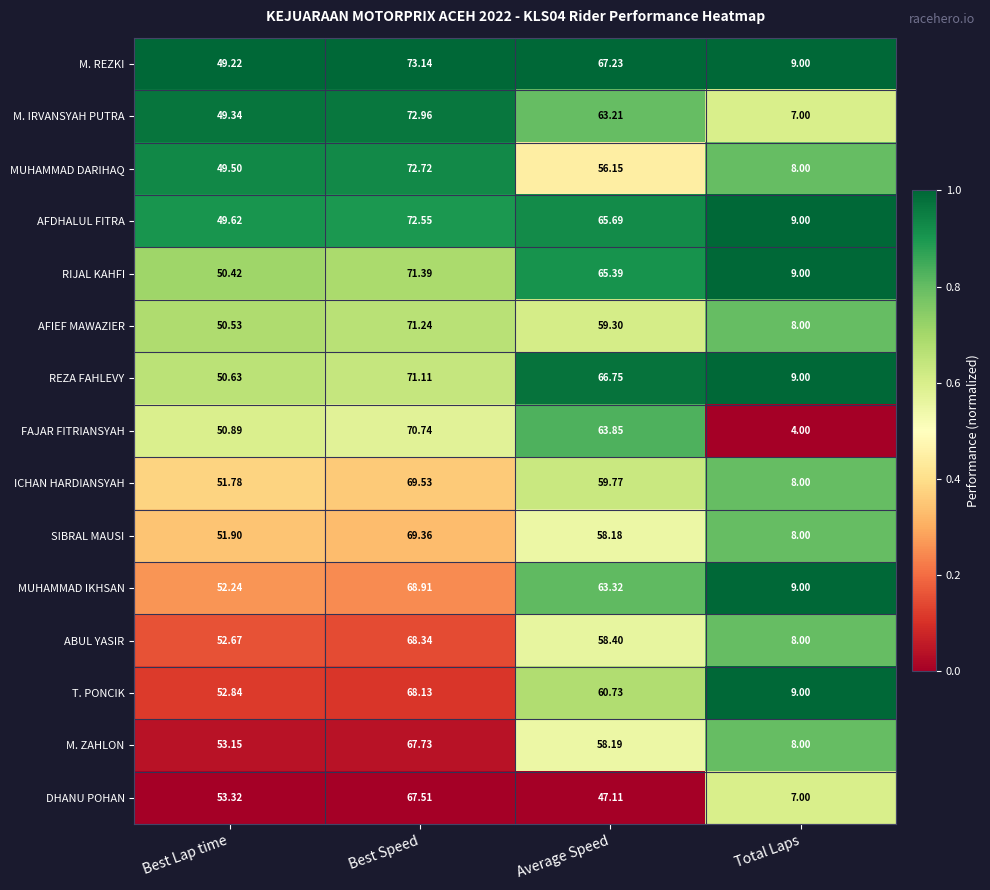

Where is FAJAR FITRIANSYAH nearest to the value 37?

Best Lap time